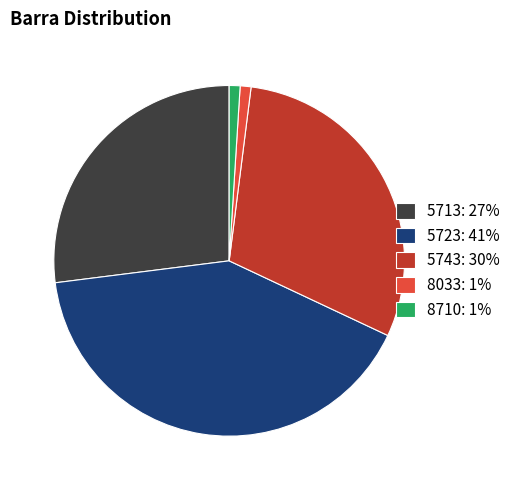

Do 5713: 27% and 8710: 1% together represent more than half of the pie?

No